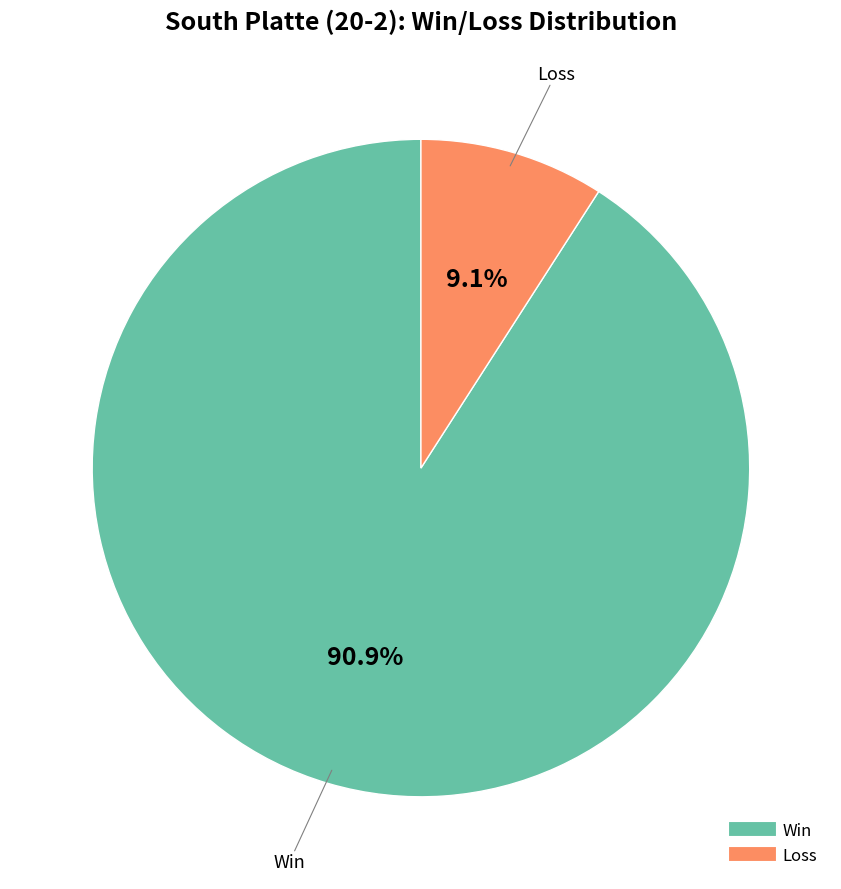

Is there any slice that represents more than half of the pie?

Yes